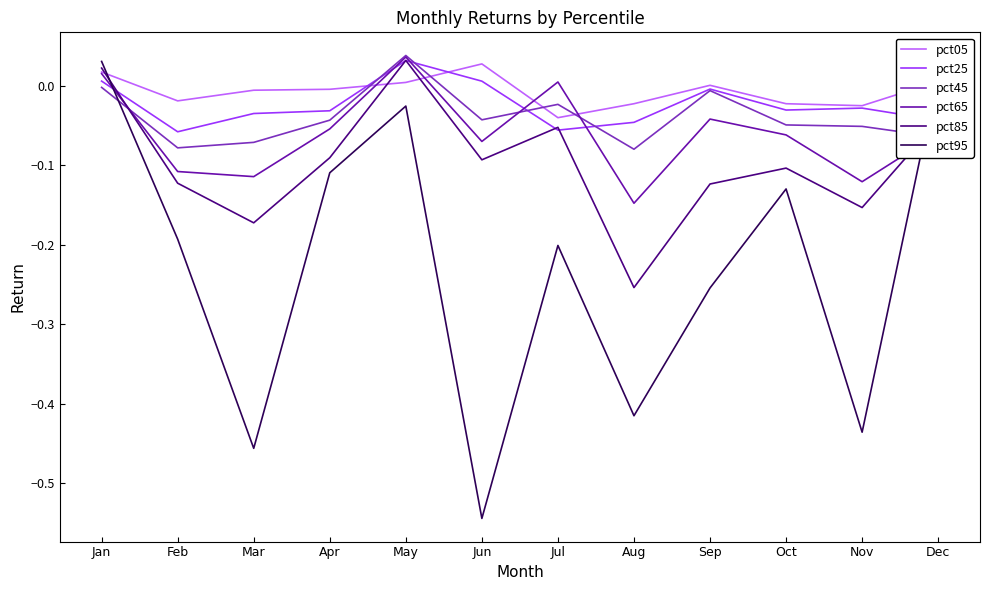

Between Jul and Dec, which series saw the biggest shift?

pct95